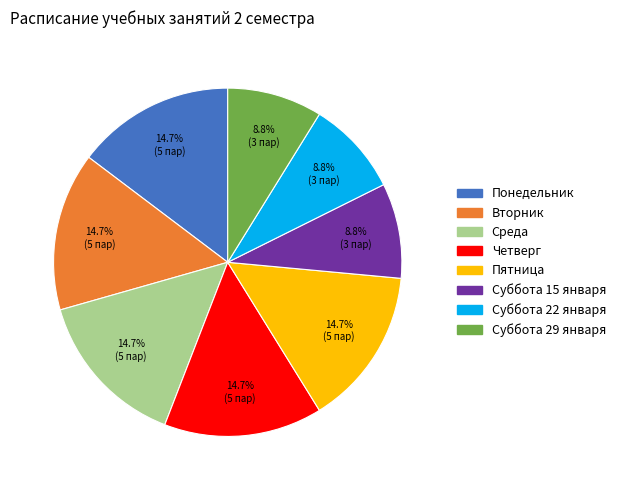

The Вторник slice represents 21% of the pie. True or false?

False